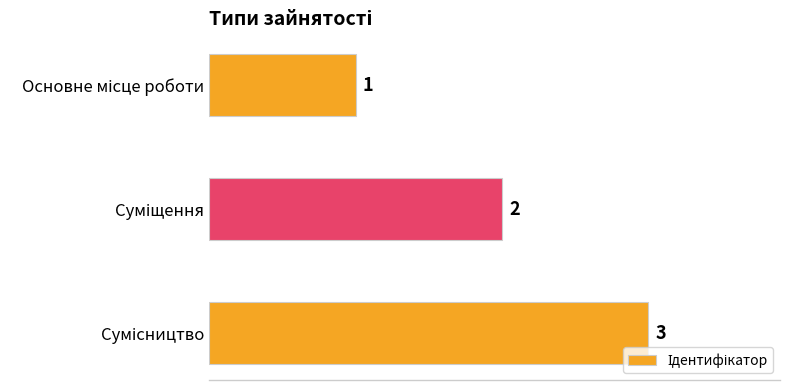

Count the values in the range 1 to 3.

3